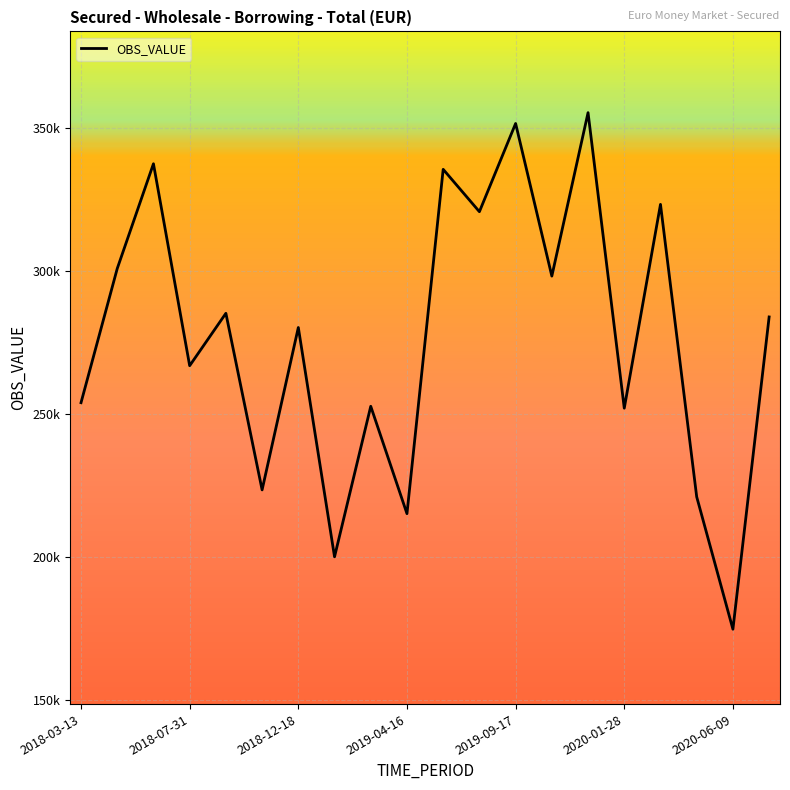

At which category does the chart reach its minimum across all series?

2020-06-09